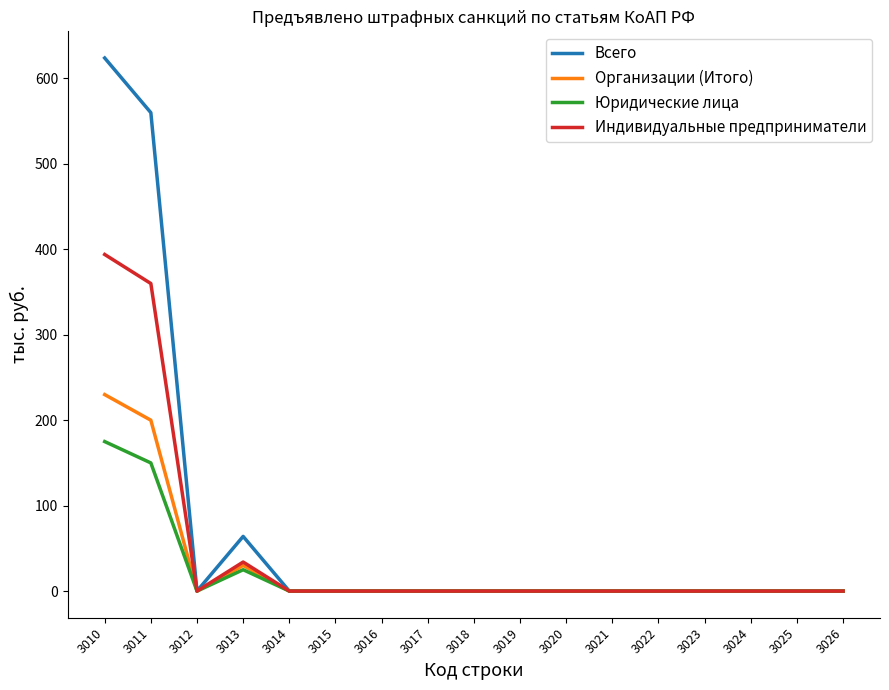

Is the value of Всего at 3013 greater than the value of Юридические лица at 3024?

Yes